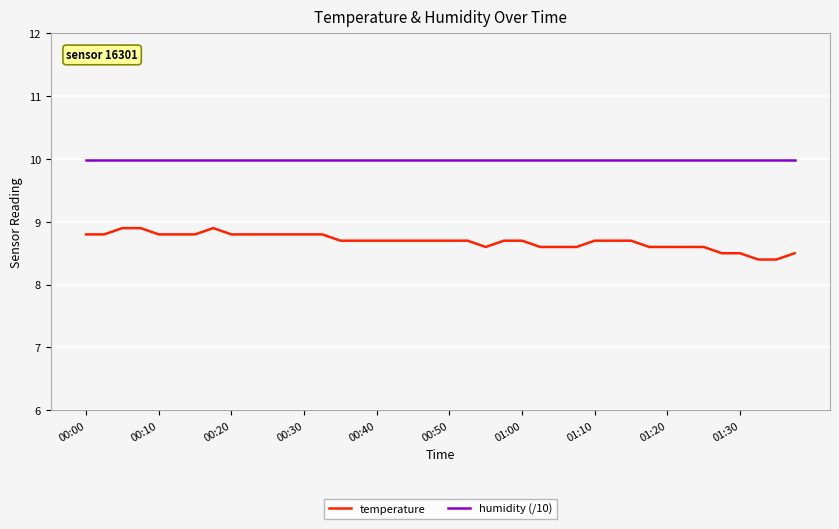

What is the minimum value for humidity (/10)?

10.0